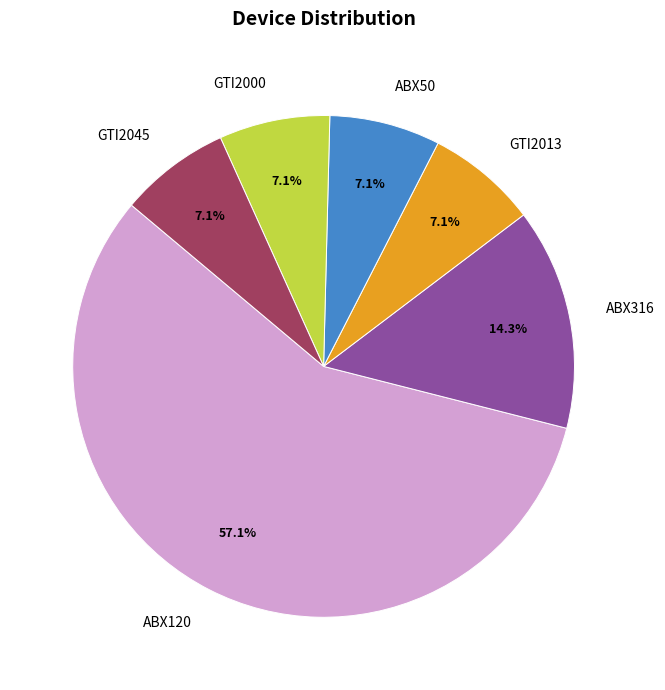

How many slices are in this pie chart?

6